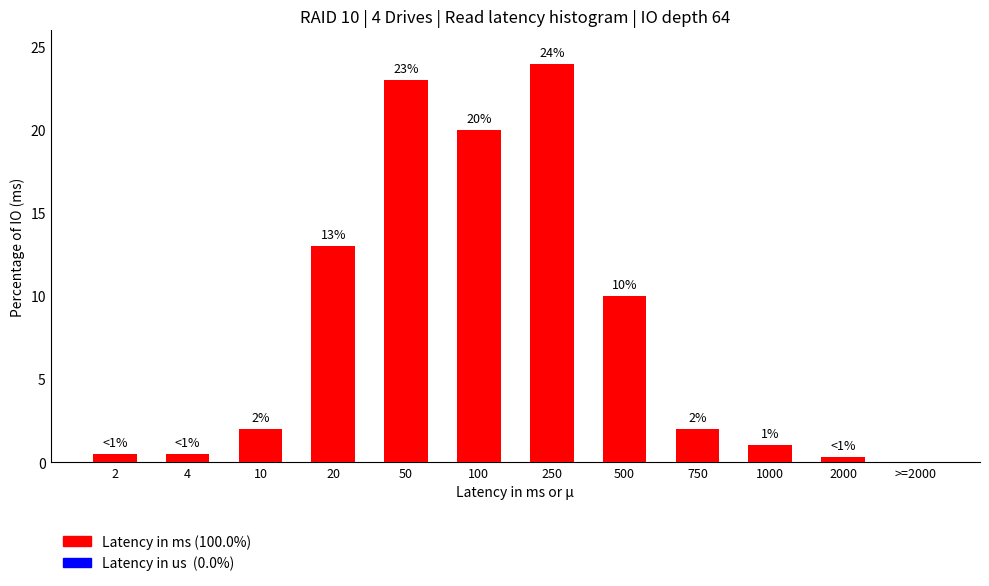

True or false: the data shows 12.7 at 250.

False